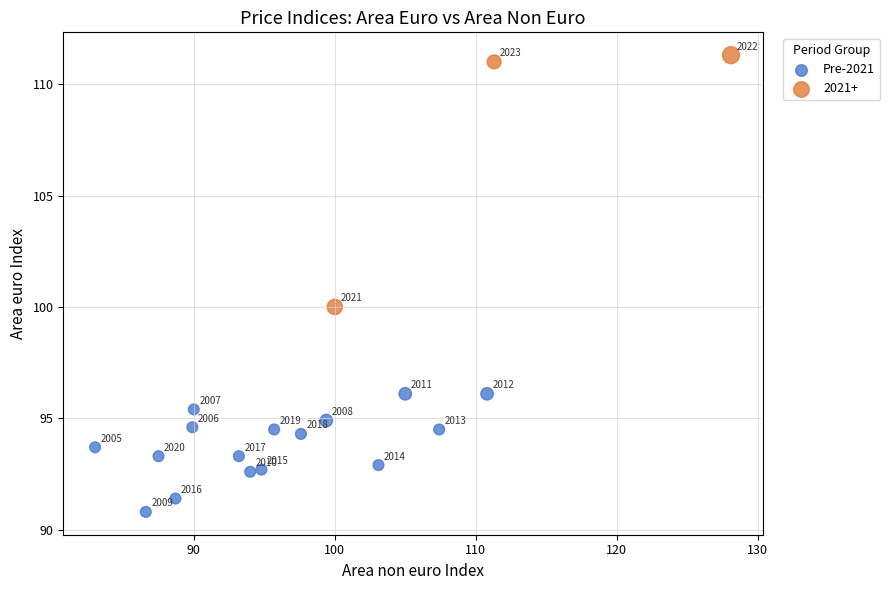

Which series contains the highest Y value?

2021+